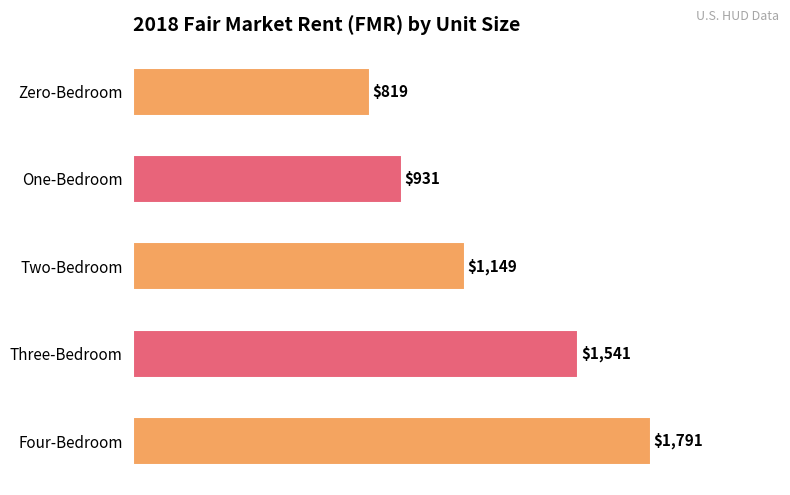

At which category does the chart reach its minimum across all series?

Zero-Bedroom